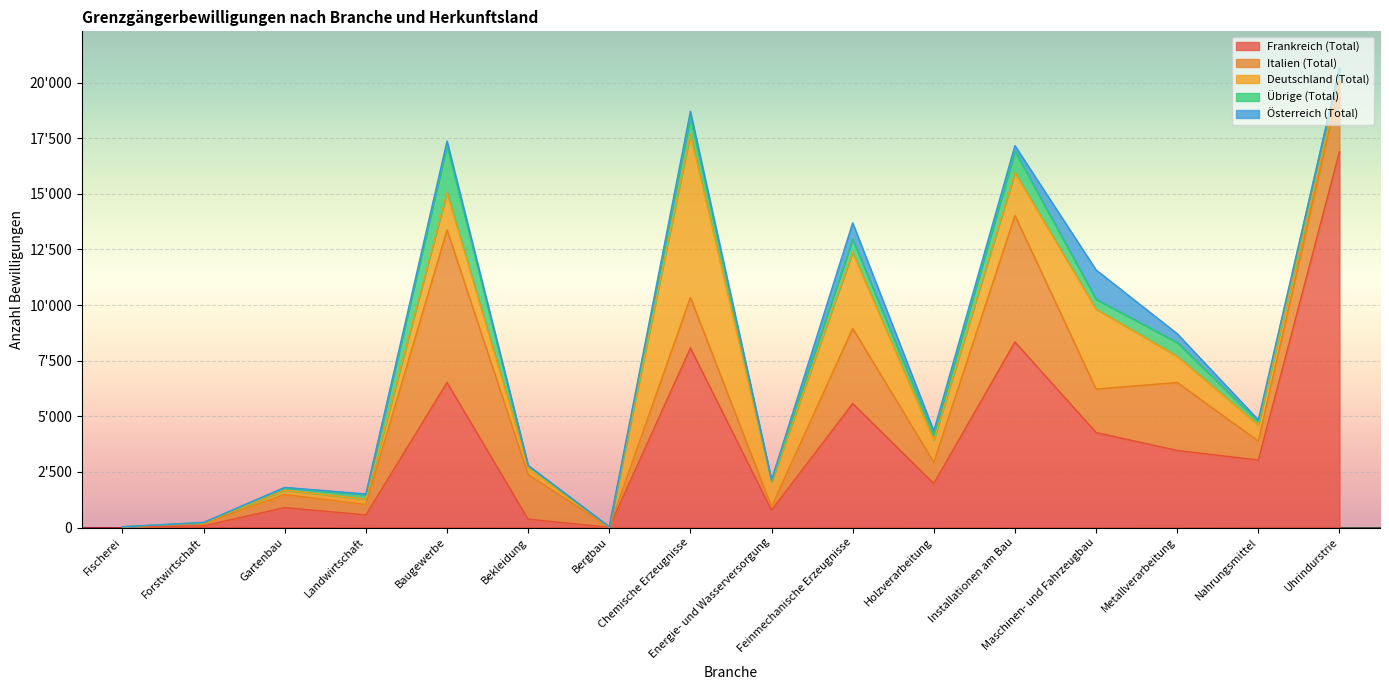

At Gartenbau, list the series in order from largest to smallest.

Frankreich (Total), Italien (Total), Deutschland (Total), Übrige (Total), Österreich (Total)